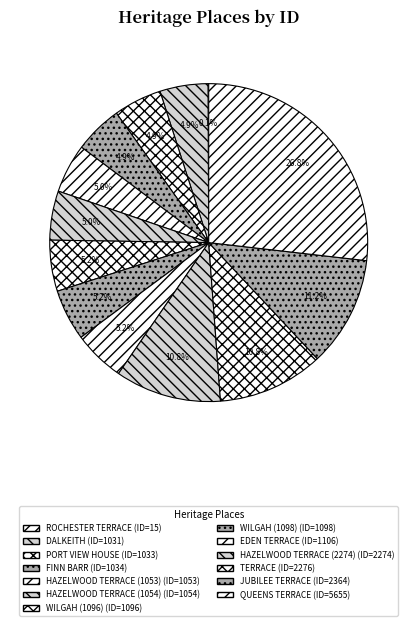

The HAZELWOOD TERRACE (2274) slice represents 1% of the pie. True or false?

False